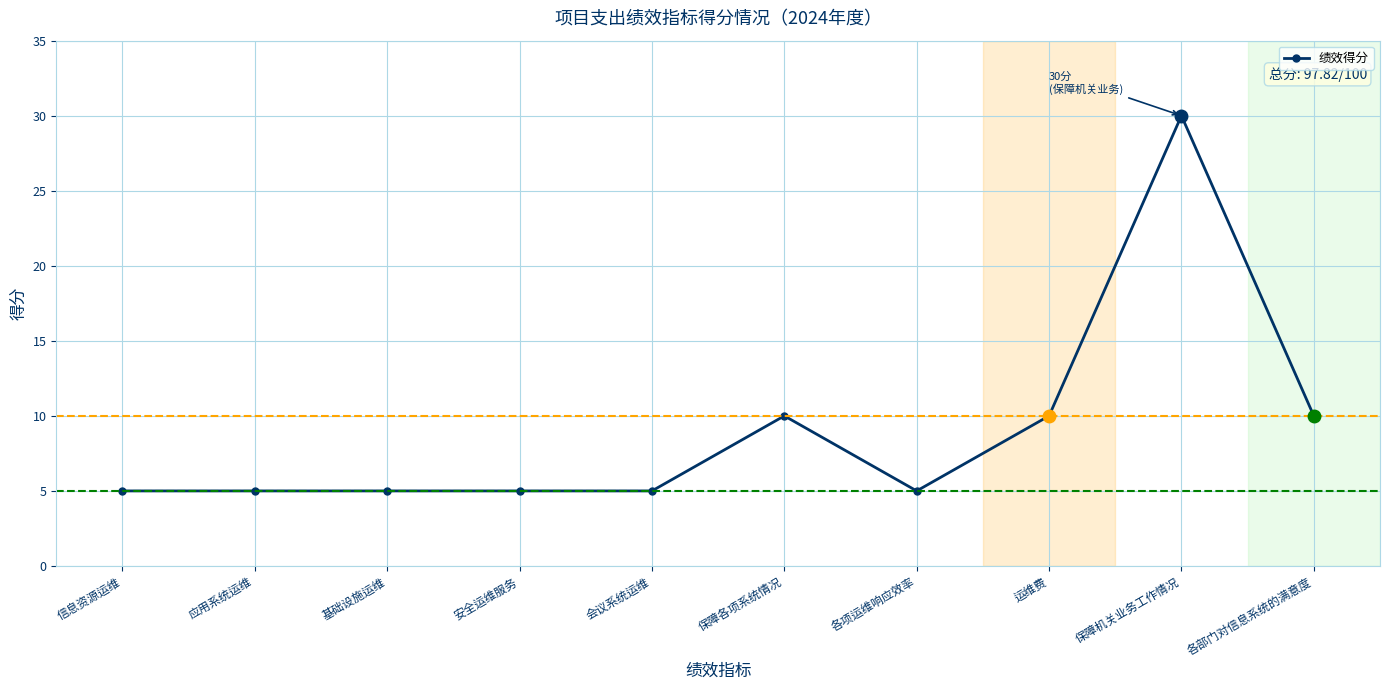

Reading left to right, what are all the values shown in this chart?

5	5	5	5	5	10	5	10	30	10